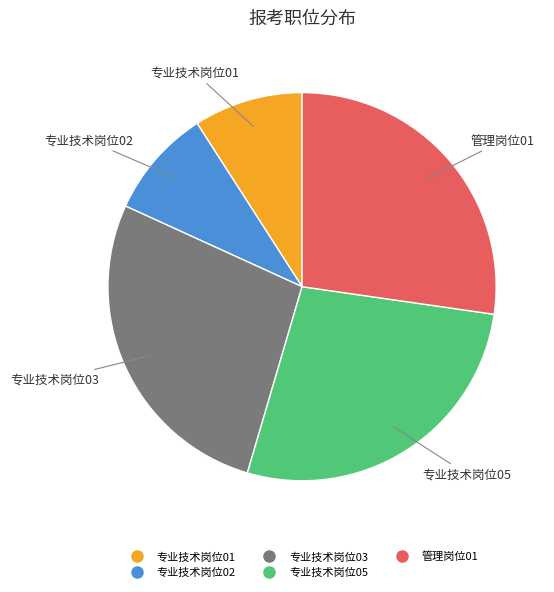

The 专业技术岗位03 slice represents 20% of the pie. True or false?

False